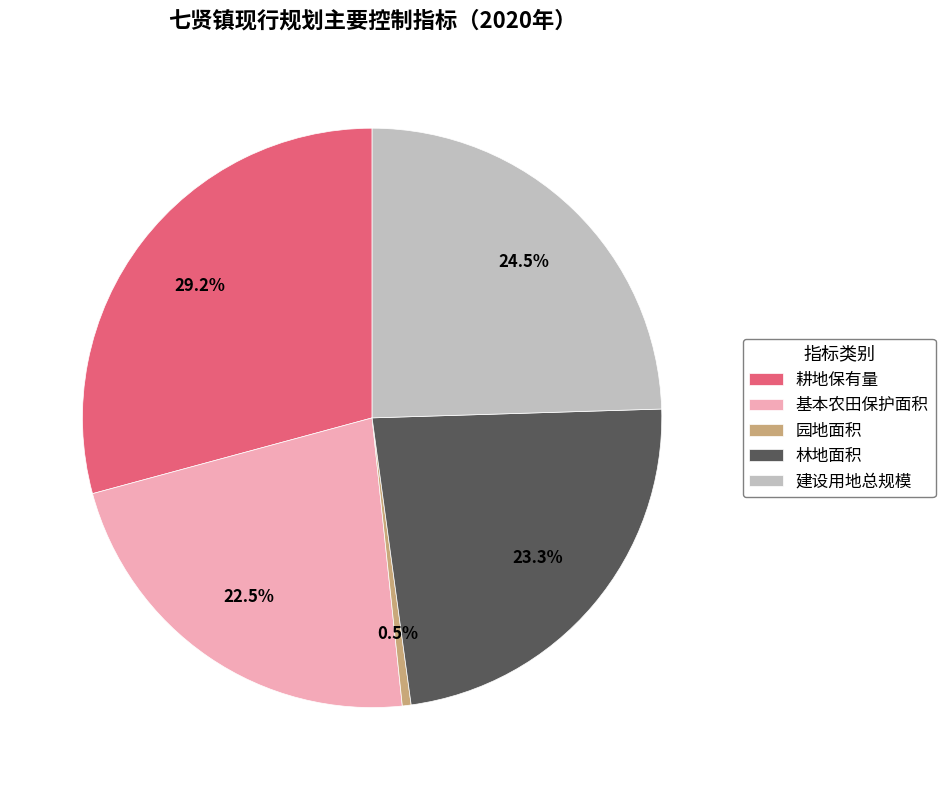

What is the largest slice in the pie chart?

耕地保有量